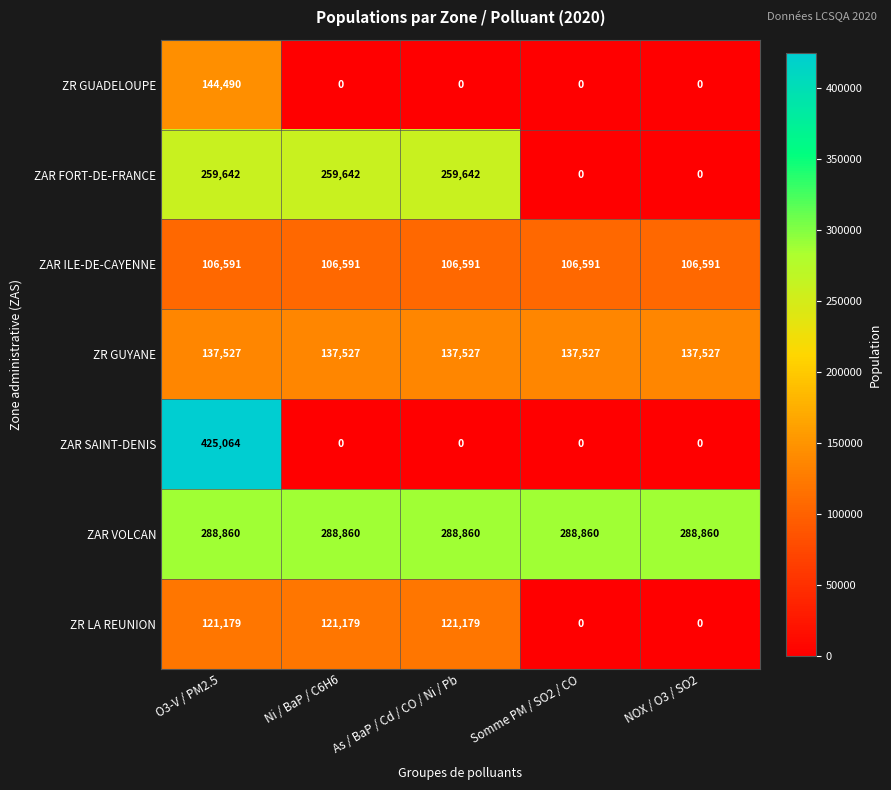

What is the total value across all series at As / BaP / Cd / CO / Ni / Pb?

913799